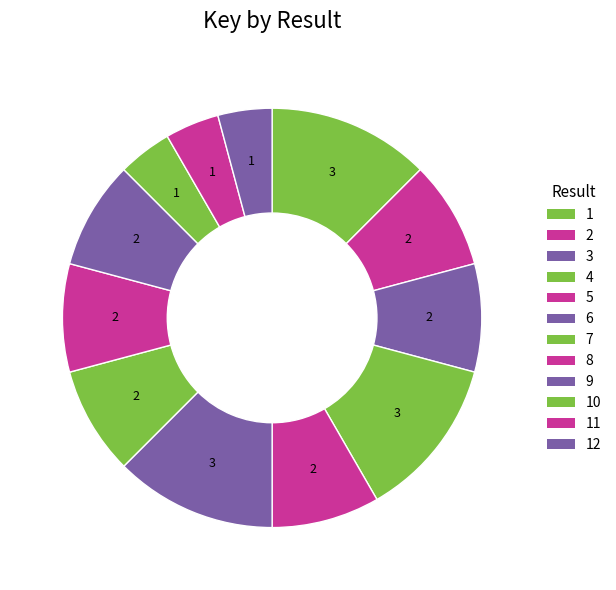

To the nearest percent, what is the average slice percentage?

8%